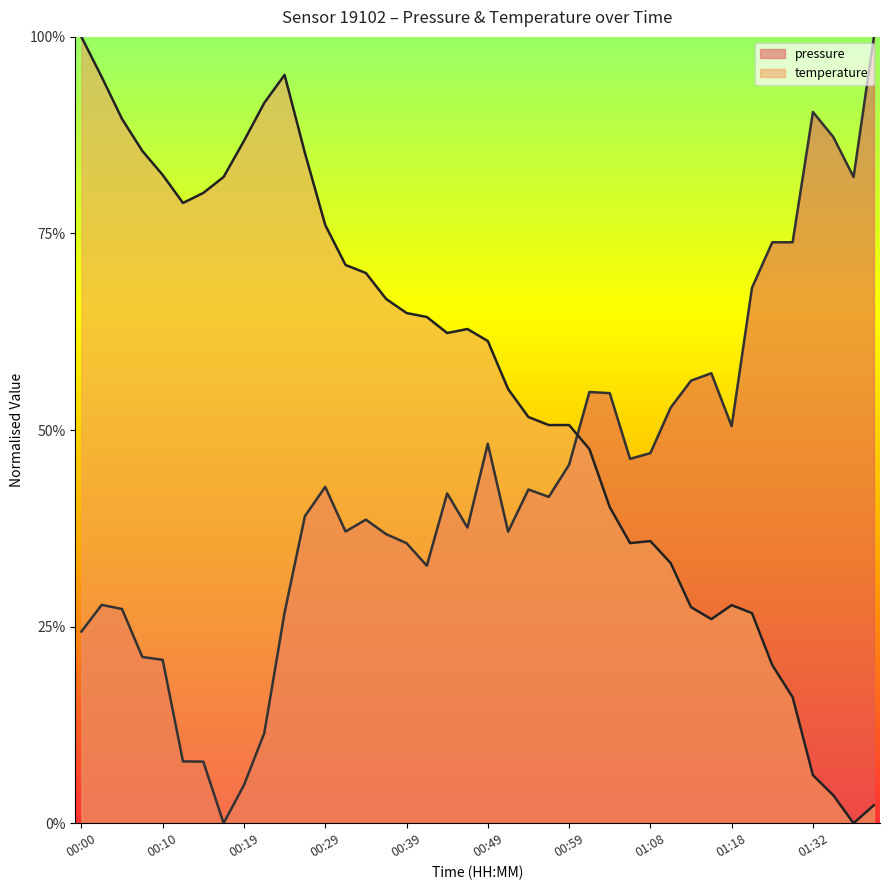

How many interior local peaks does the temperature series have?

4